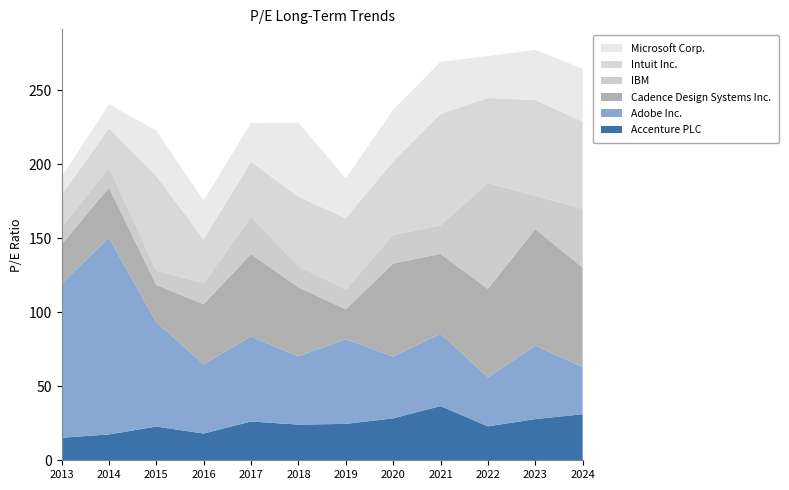

Reading right to left, extract all data points from this chart.

Accenture PLC: 2024-03-08=31.1	2023-02-27=27.8	2022-02-28=22.9	2021-03-02=36.6	2020-03-03=28.3	2019-03-18=24.6	2018-03-14=24.1	2017-03-20=26.2	2016-03-22=18.1	2015-03-25=22.8	2014-03-31=17.5	2013-03-22=15.2
Adobe Inc.: 2024-03-08=32.0	2023-02-27=49.6	2022-02-28=33.1	2021-03-02=48.9	2020-03-03=41.7	2019-03-18=57.2	2018-03-14=46.1	2017-03-20=57.4	2016-03-22=46.8	2015-03-25=70.6	2014-03-31=132.7	2013-03-22=104.2
Cadence Design Systems Inc.: 2024-03-08=67.1	2023-02-27=78.6	2022-02-28=59.7	2021-03-02=53.9	2020-03-03=62.9	2019-03-18=20.2	2018-03-14=46.6	2017-03-20=55.7	2016-03-22=40.5	2015-03-25=25.1	2014-03-31=34.0	2013-03-22=26.3
IBM: 2024-03-08=39.7	2023-02-27=22.5	2022-02-28=71.6	2021-03-02=19.4	2020-03-03=19.3	2019-03-18=13.3	2018-03-14=14.2	2017-03-20=25.1	2016-03-22=14.3	2015-03-25=9.7	2014-03-31=13.6	2013-03-22=11.6
Intuit Inc.: 2024-03-08=58.9	2023-02-27=64.6	2022-02-28=57.3	2021-03-02=75.2	2020-03-03=49.5	2019-03-18=48.2	2018-03-14=46.9	2017-03-20=37.3	2016-03-22=29.6	2015-03-25=63.9	2014-03-31=26.4	2013-03-22=21.7
Microsoft Corp.: 2024-03-08=35.7	2023-02-27=34.0	2022-02-28=28.3	2021-03-02=35.1	2020-03-03=35.0	2019-03-18=26.9	2018-03-14=50.0	2017-03-20=26.2	2016-03-22=26.1	2015-03-25=30.6	2014-03-31=16.1	2013-03-22=12.1